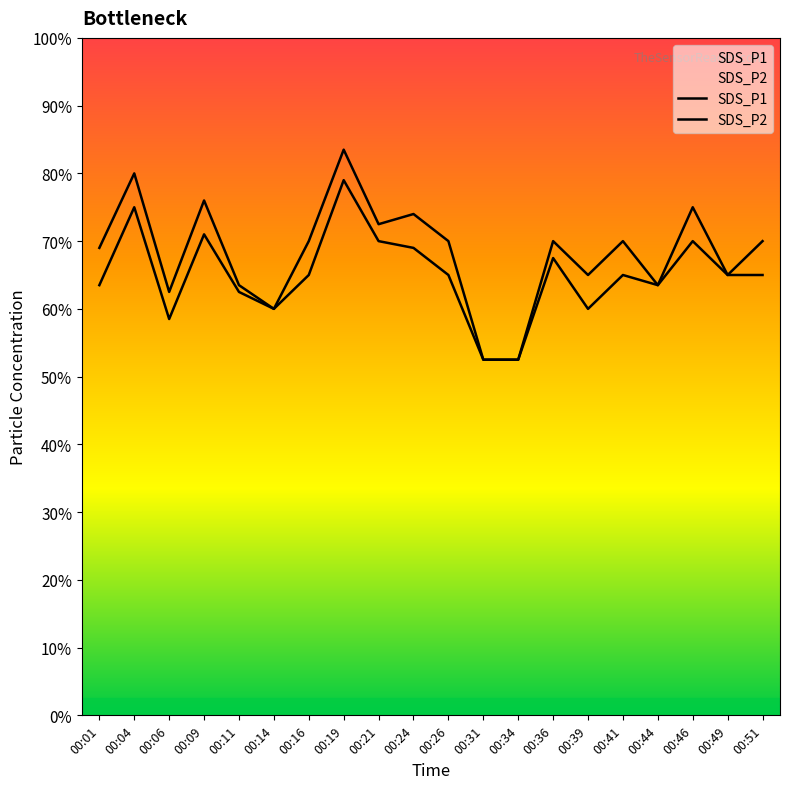

Does the chart display data point markers on the line(s)?

No